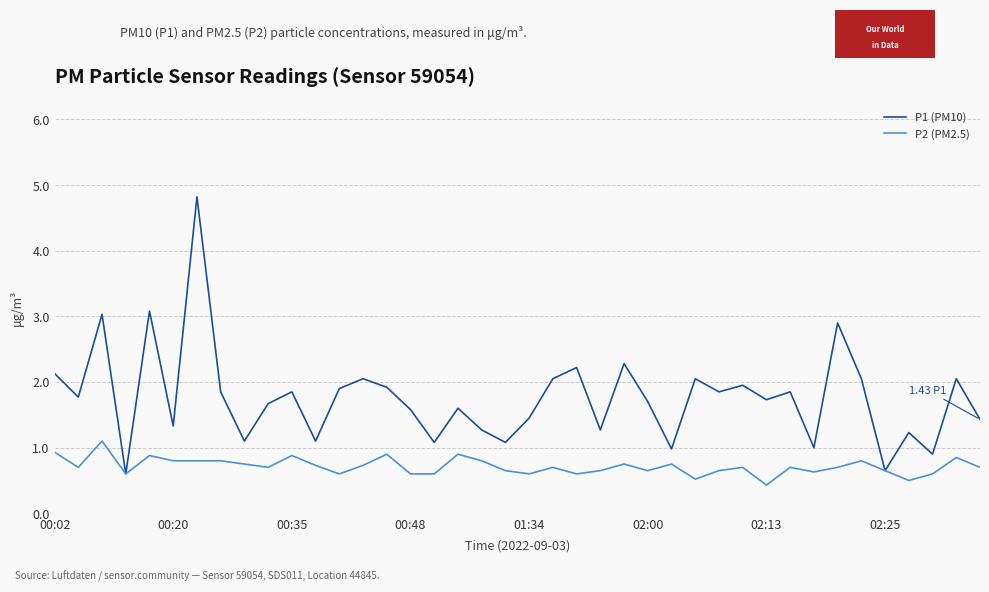

Rank the series by their average value, from highest to lowest.

P1 (PM10), P2 (PM2.5)